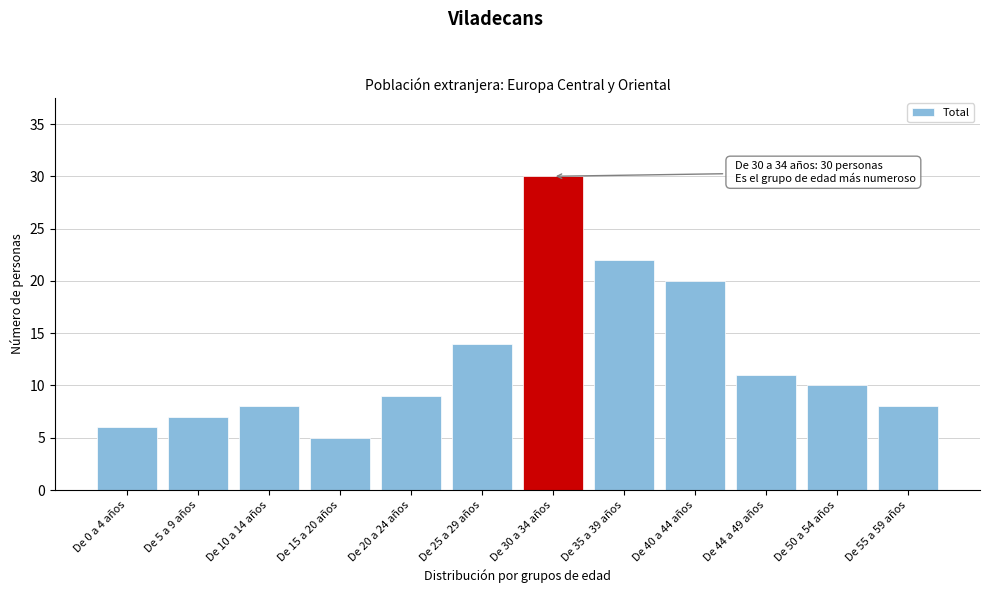

Reading right to left, transcribe all the data shown in this chart.

De 55 a 59 años=8	De 50 a 54 años=10	De 44 a 49 años=11	De 40 a 44 años=20	De 35 a 39 años=22	De 30 a 34 años=30	De 25 a 29 años=14	De 20 a 24 años=9	De 15 a 20 años=5	De 10 a 14 años=8	De 5 a 9 años=7	De 0 a 4 años=6